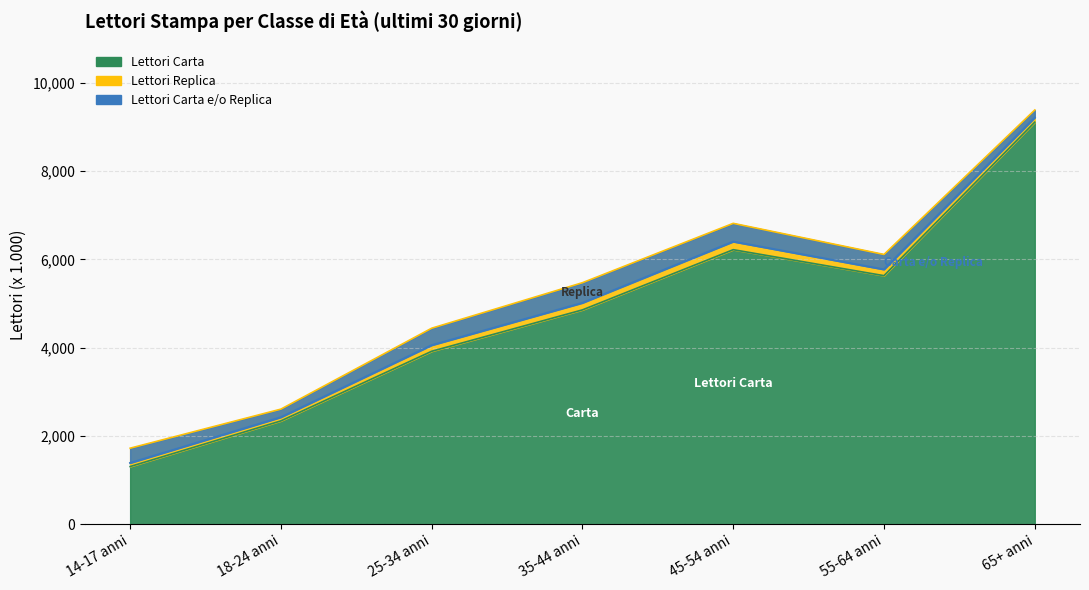

At which category does Lettori Carta e/o Replica reach its first local valley?

55-64 anni